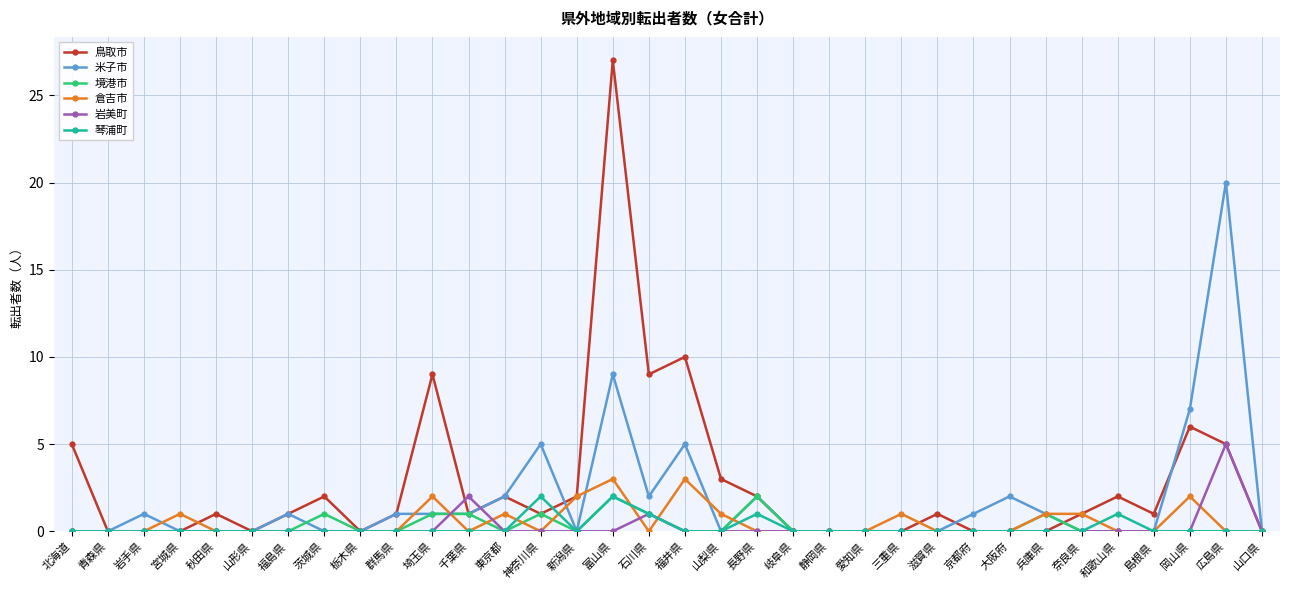

Which series has the largest range (max minus min)?

鳥取市